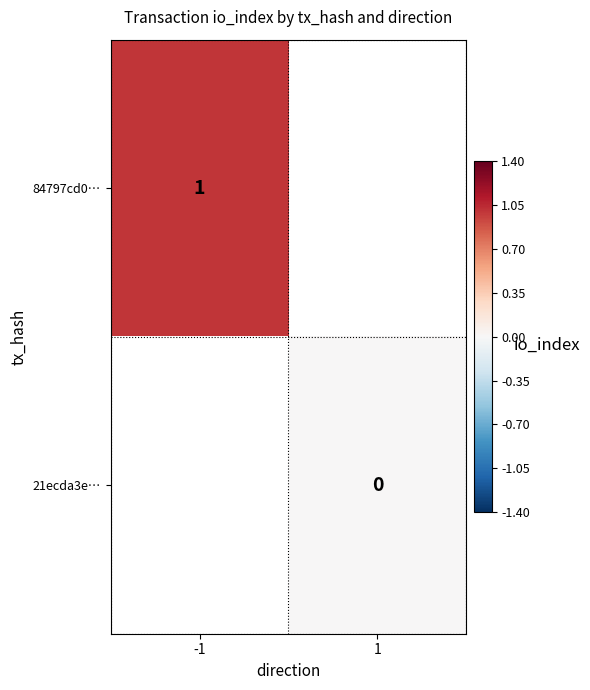

Is it true that 84797cd0… equals 0 at -1?

False